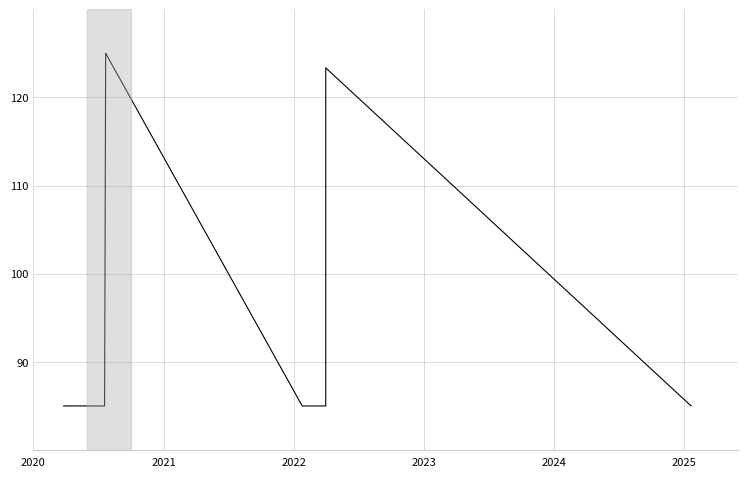

Does the chart have visible grid lines?

Yes